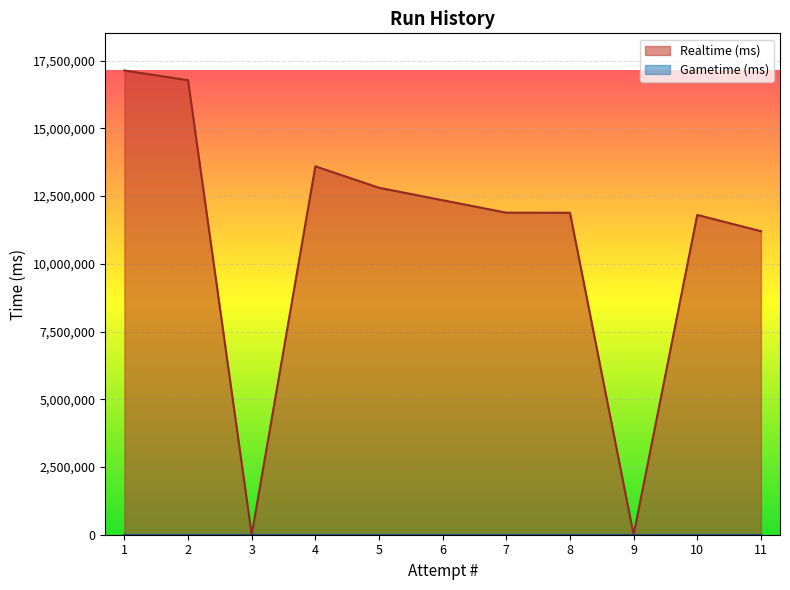

Which series has the largest total across all categories?

Realtime (ms)